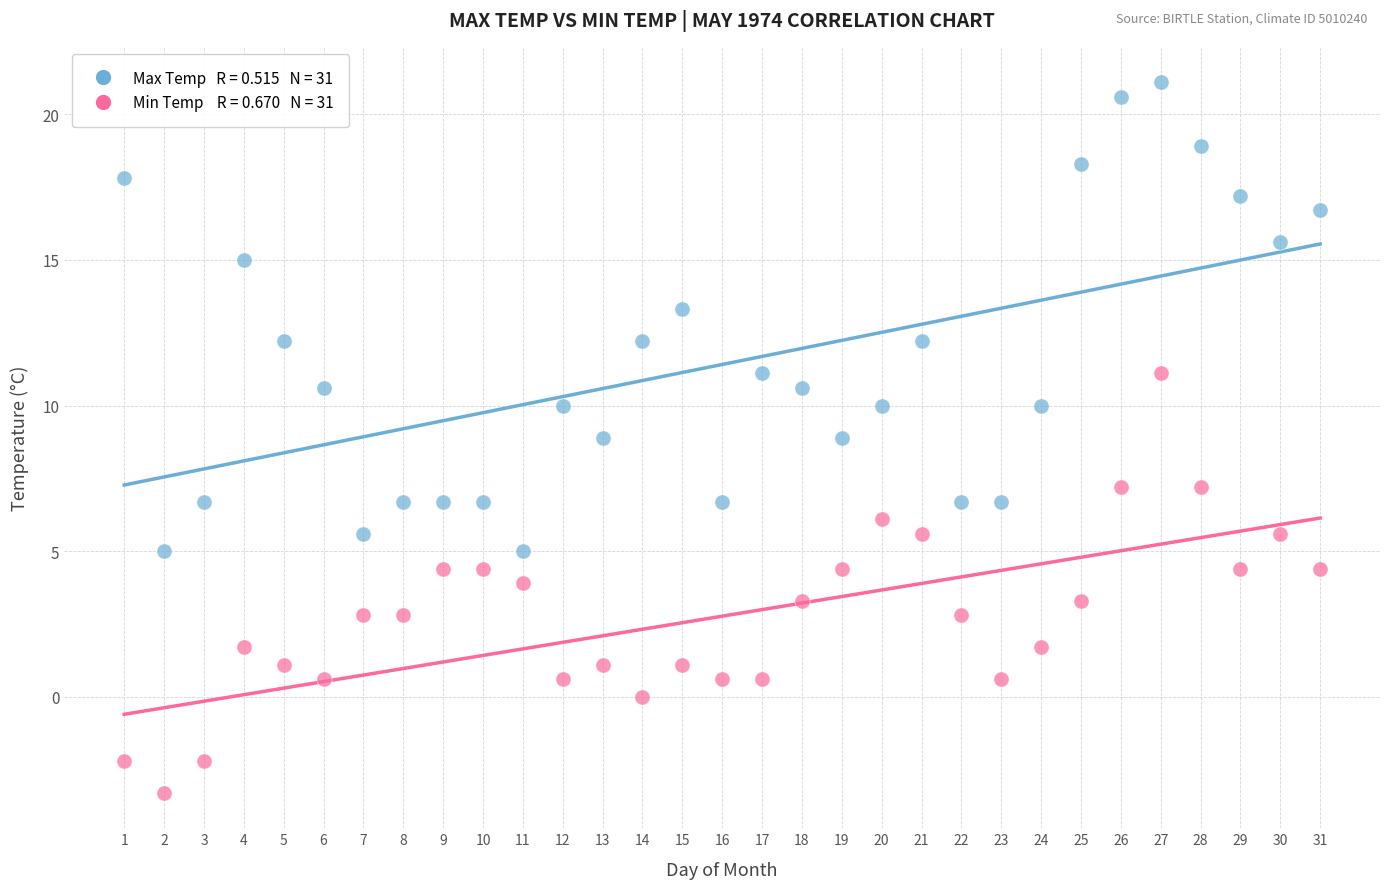

Across all data points, what is the range of Y values (max minus min)?

24.4